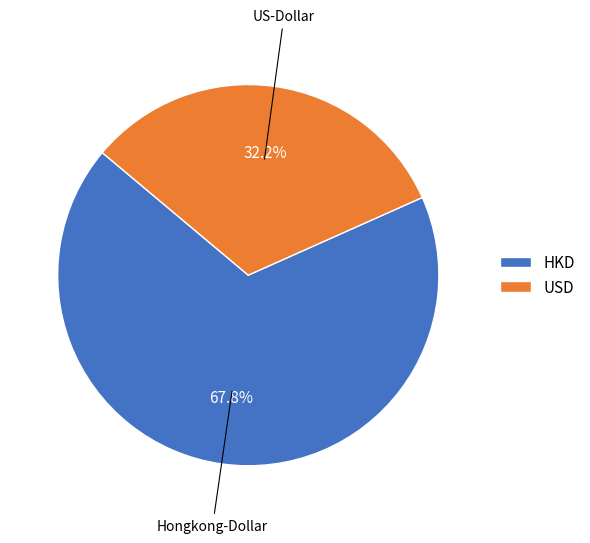

What is the ratio of the value at USD to the value at HKD?

0.5